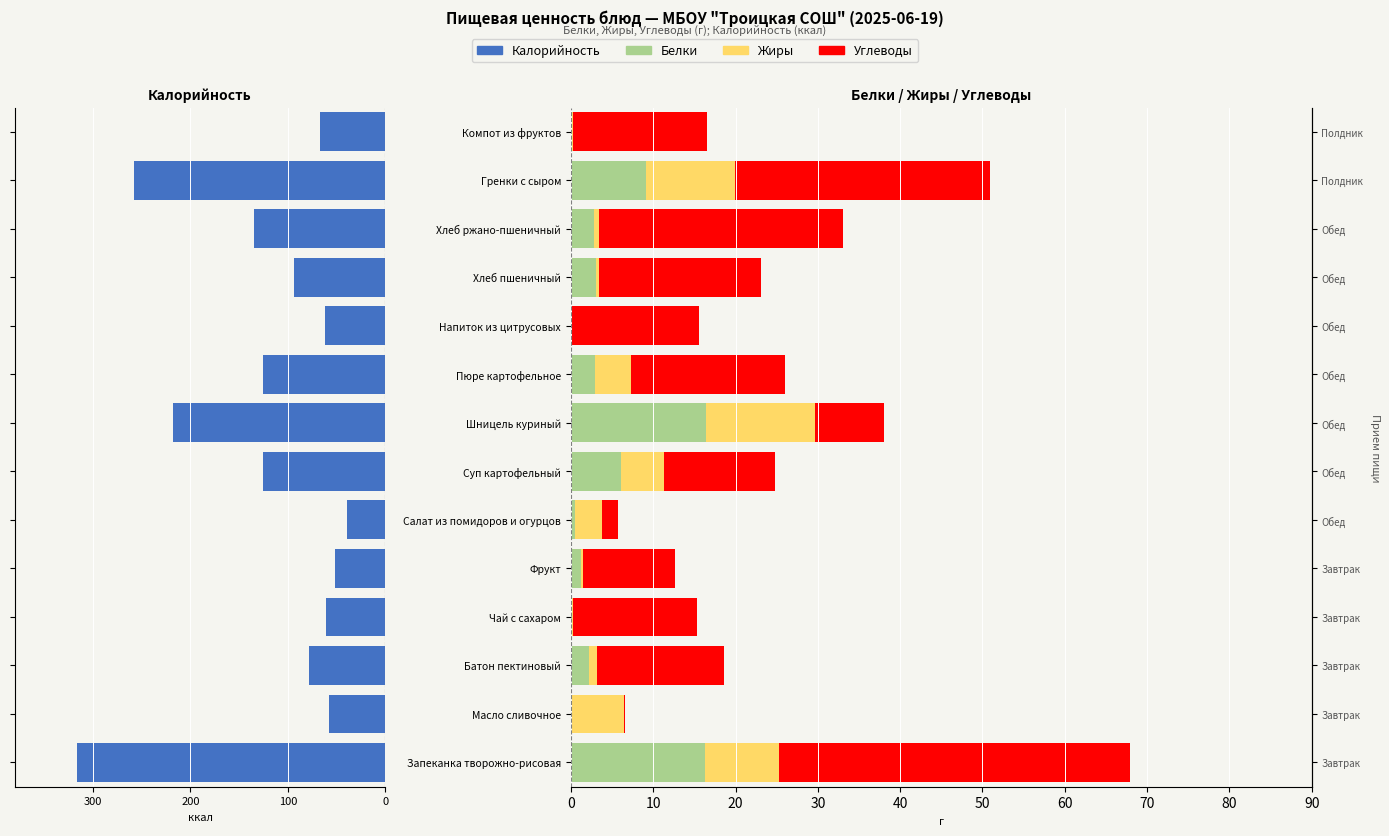

Reading left to right, transcribe all the data shown in this chart.

Калорийность: -316.8	-58.2	-78.5	-61.2	-51.9	-39.2	-125.6	-218.0	-125.6	-62.3	-93.8	-134.9	-257.5	-66.6
Белки: 16.2	0.1	2.2	0.2	1.2	0.5	6.1	16.5	2.9	0.1	3.0	2.8	9.1	0.2
Жиры: 9.0	6.4	0.9	0.0	0.3	3.3	5.2	13.1	4.3	0.0	0.3	0.6	10.7	0.1
Углеводы: 42.7	0.1	15.4	15.0	11.1	1.9	13.5	8.5	18.8	15.4	19.7	29.7	31.1	16.3